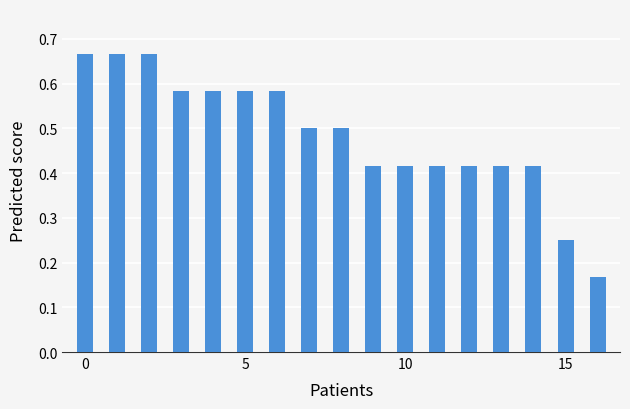

At how many categories does at least one series exceed 0?

17